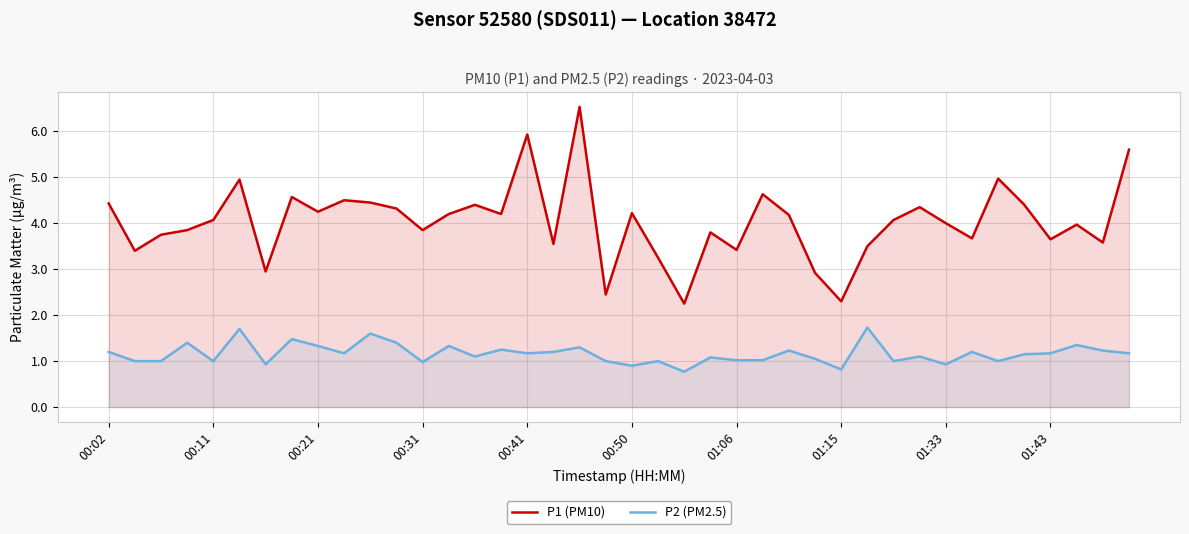

Which series has the largest total across all categories?

P1 (PM10)